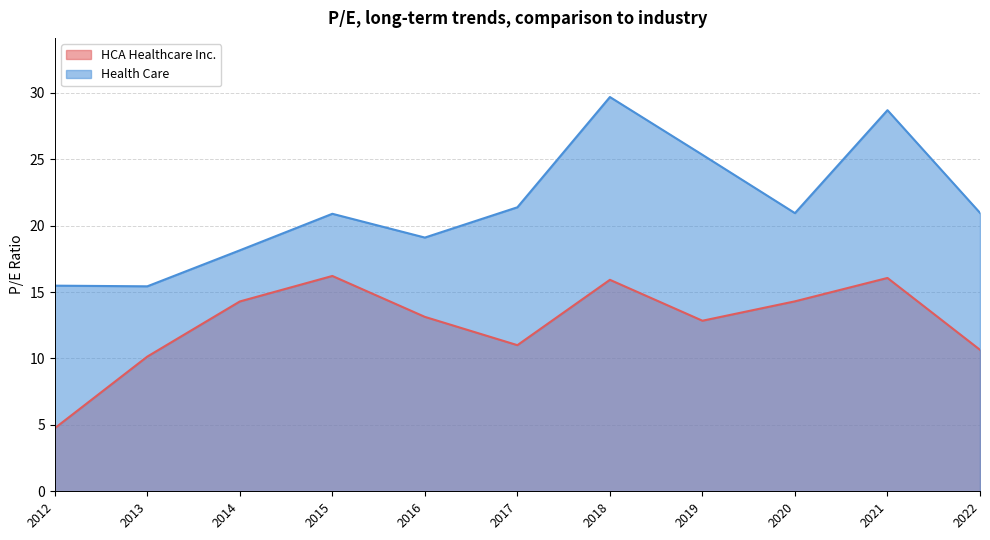

The Health Care series shows 4.8 at 2016. True or false?

False